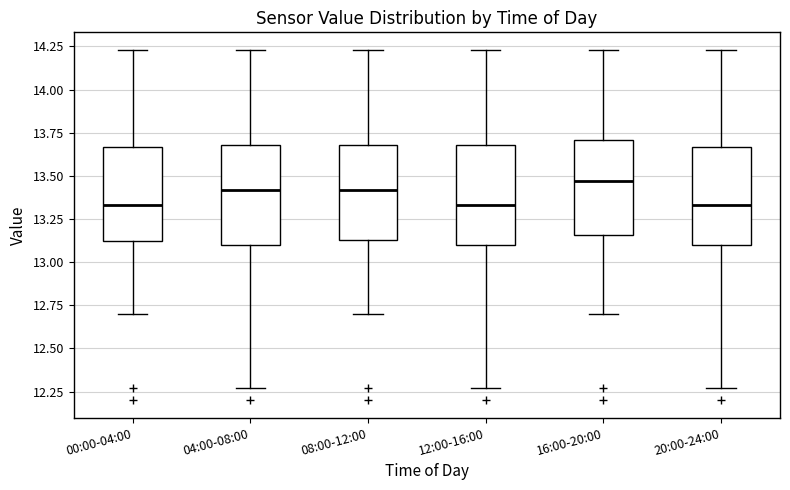

Where does the median line of the box for 16:00-20:00 sit on the y-axis? The values are not printed on the chart, so give them approximately, as read against the axis.

13.45